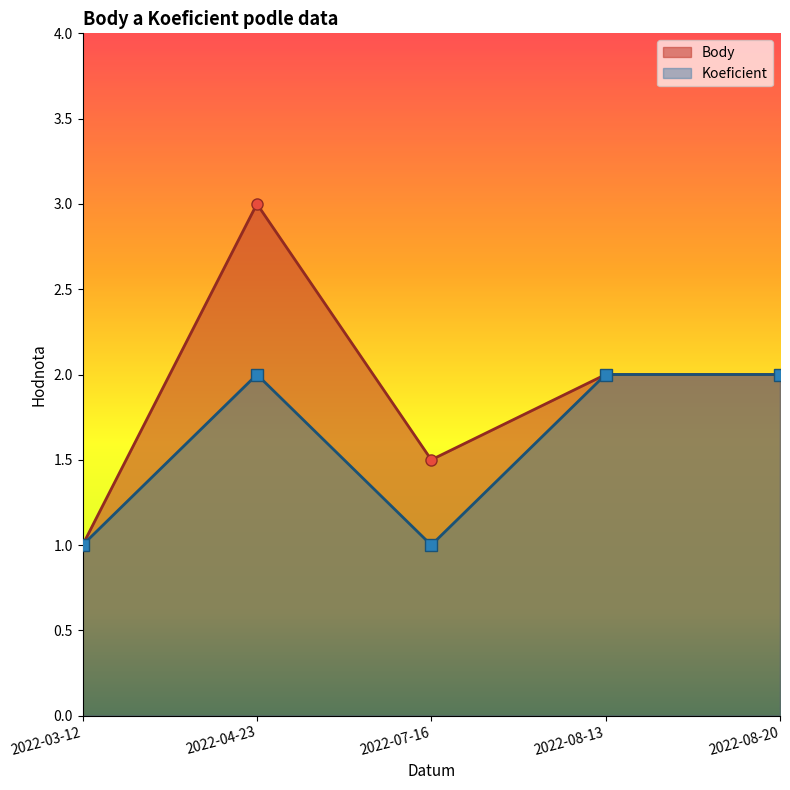

What is the sum of the Body values at 2022-08-13 and 2022-07-16?

3.5